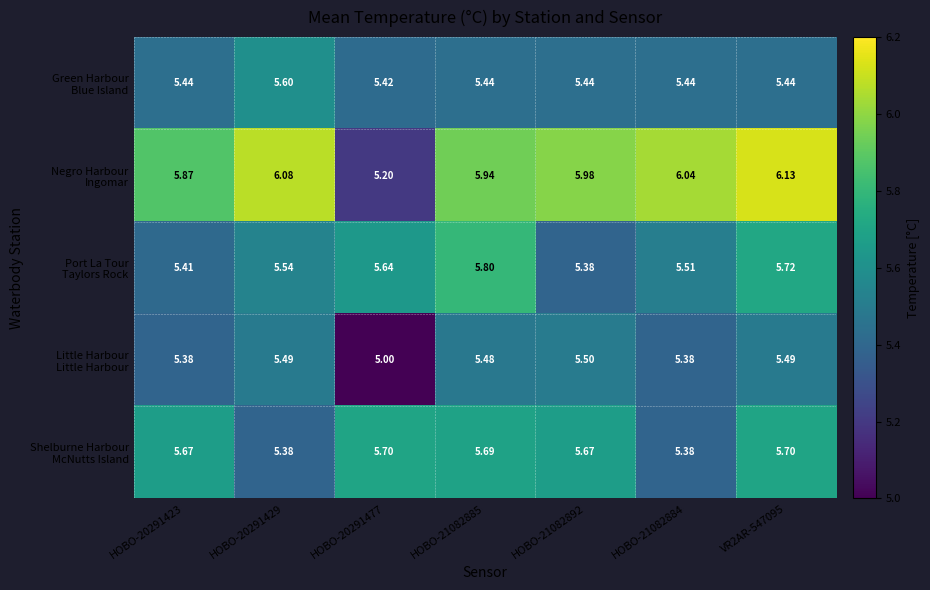

Which series has the largest range (max minus min)?

Negro Harbour Ingomar